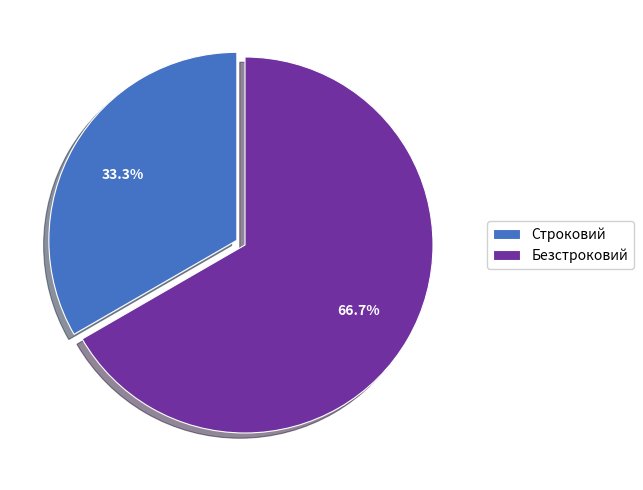

How many slices are in this pie chart?

2